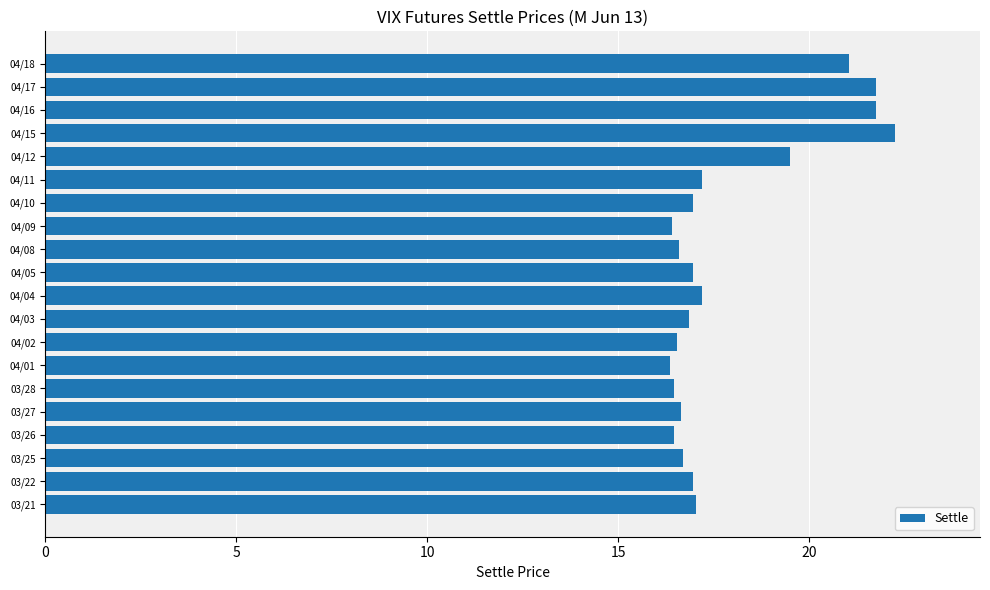

Approximately how many times larger is the value at 03/21 compared to 04/09?

1.0